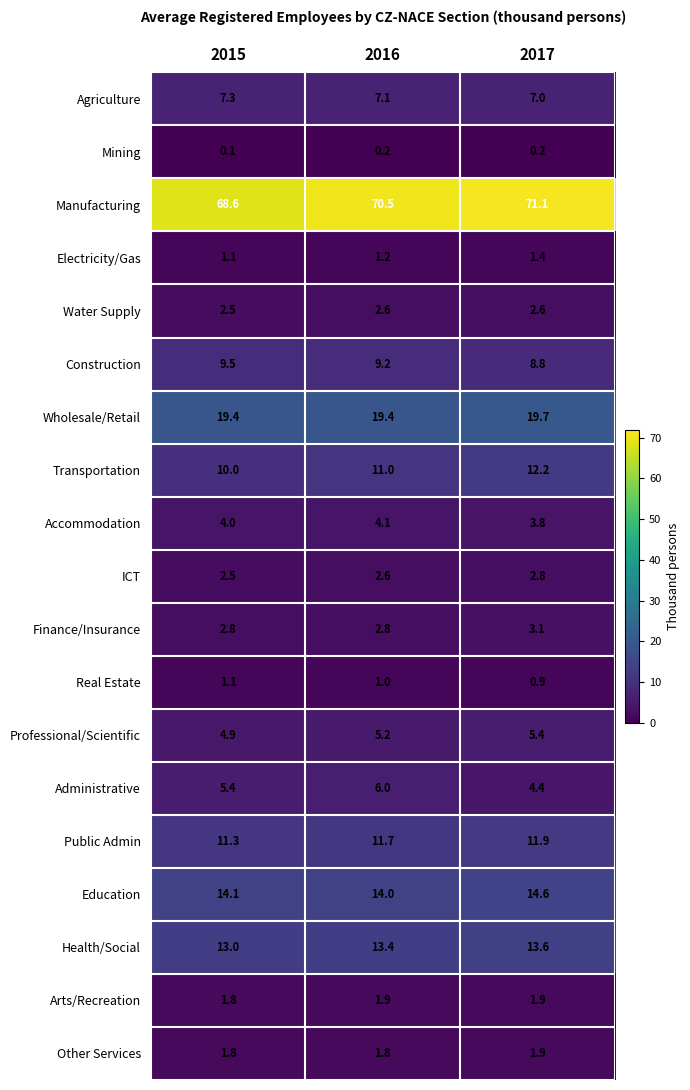

How many distinct data groups are displayed?

19